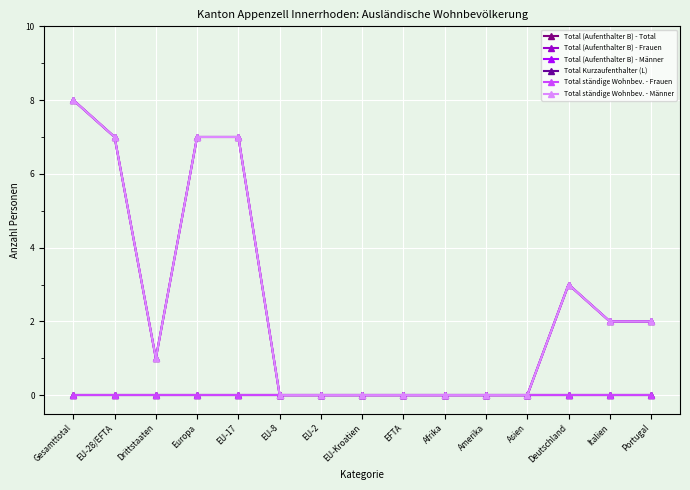

Is this an area chart (filled region under the line)?

No